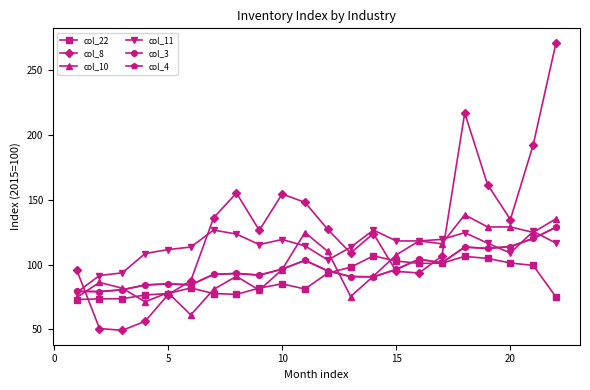

How many distinct data groups are displayed?

6